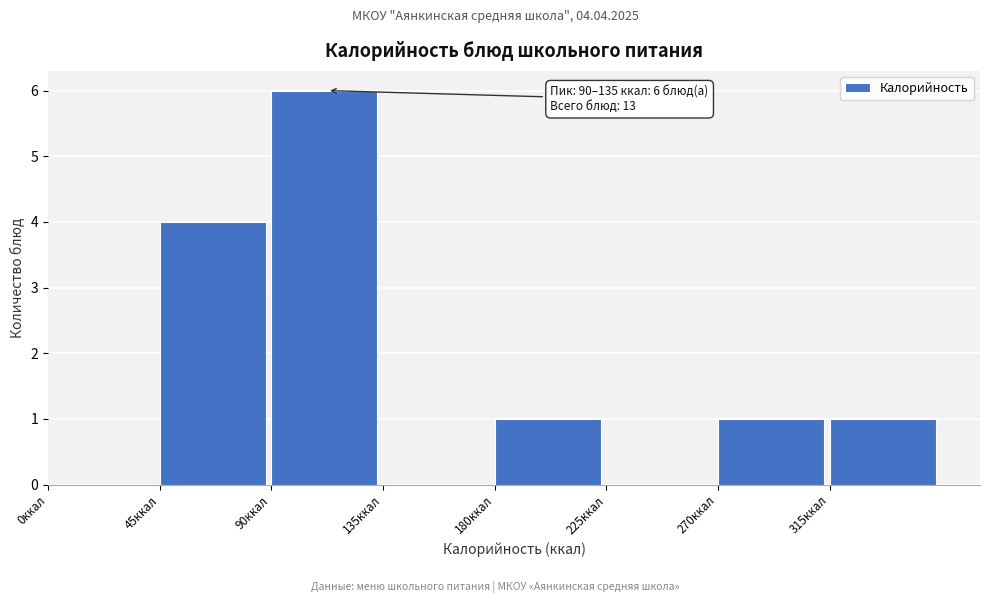

Which range on the x-axis has the tallest bar?

90 to 135